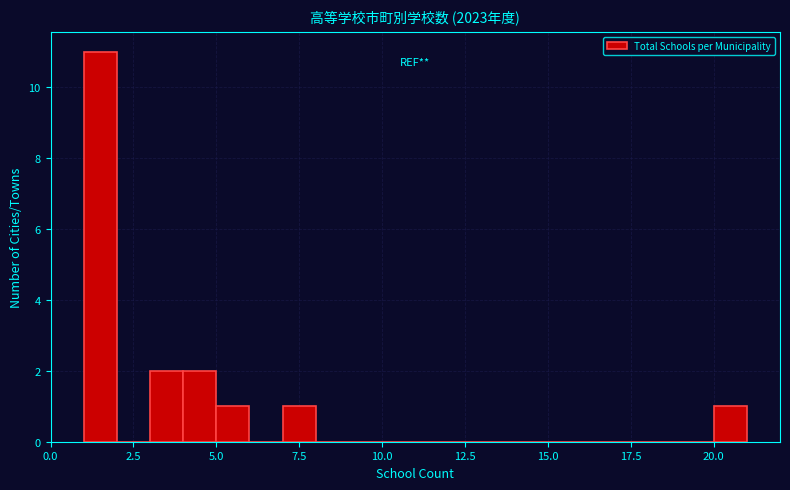

Read against the x-axis, roughly where is the centre of the tallest bar?

1.5